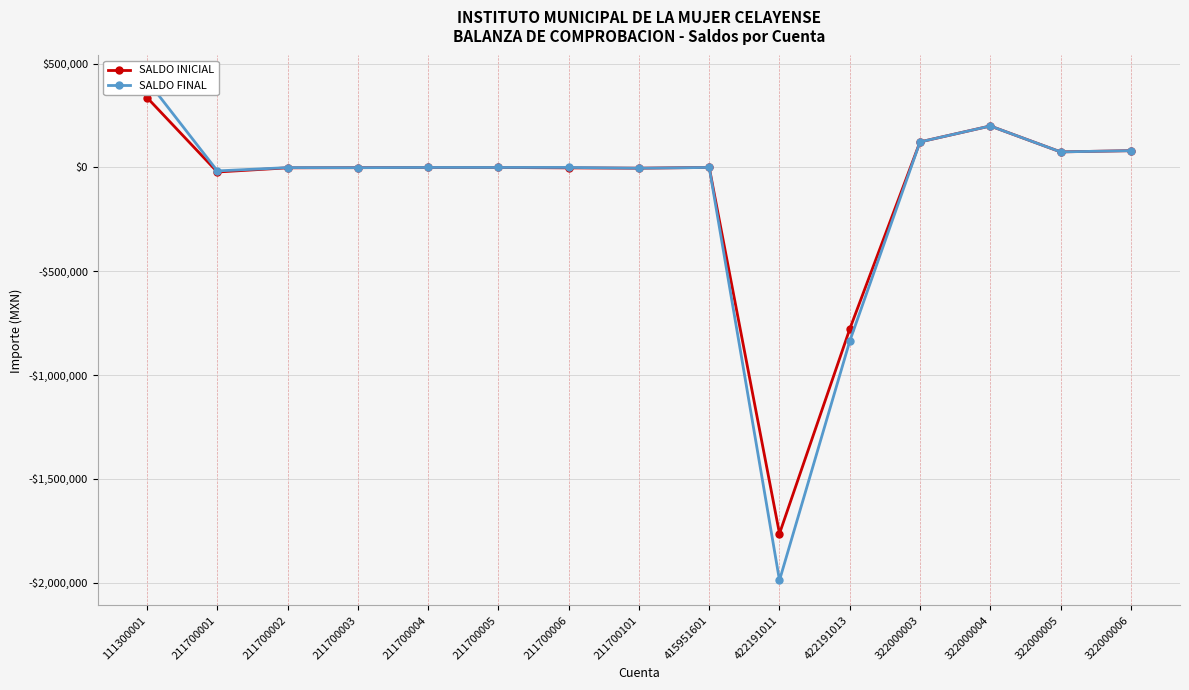

What is the sum of all SALDO INICIAL values?

-1759004.6